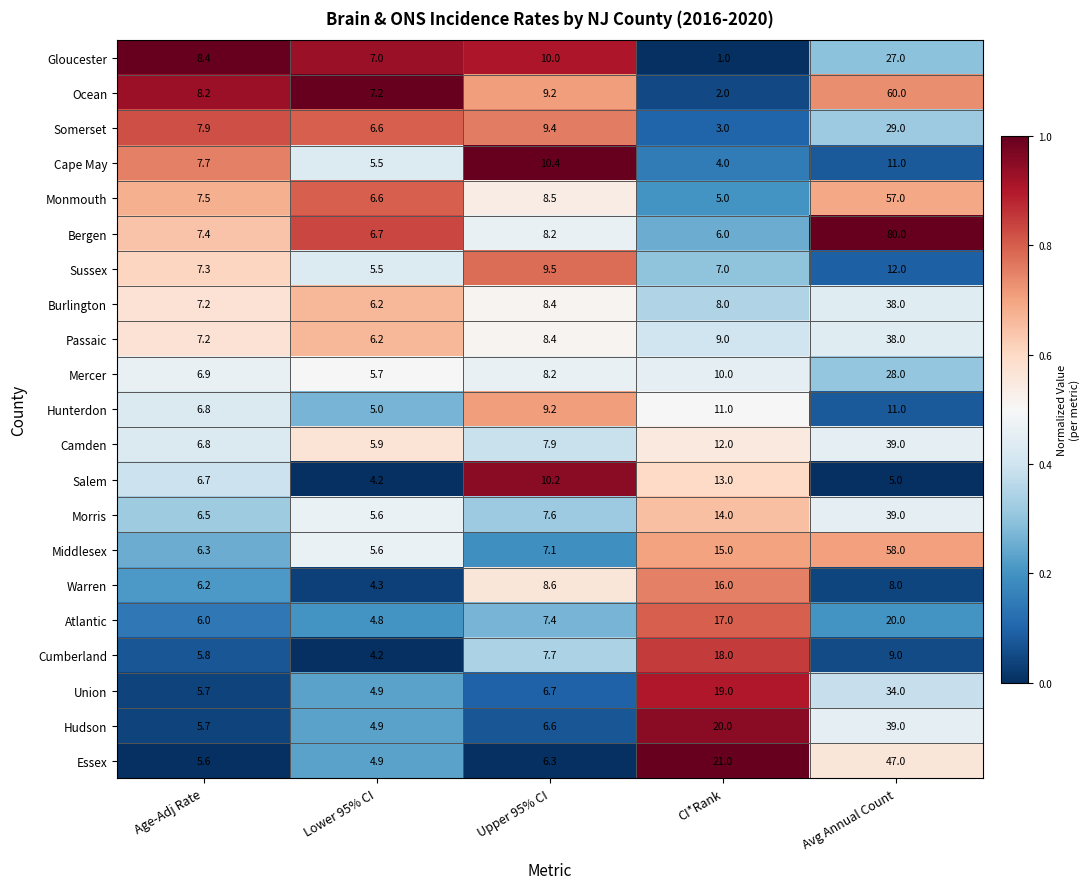

The Mercer series shows 8.2 at Upper 95% CI. True or false?

True